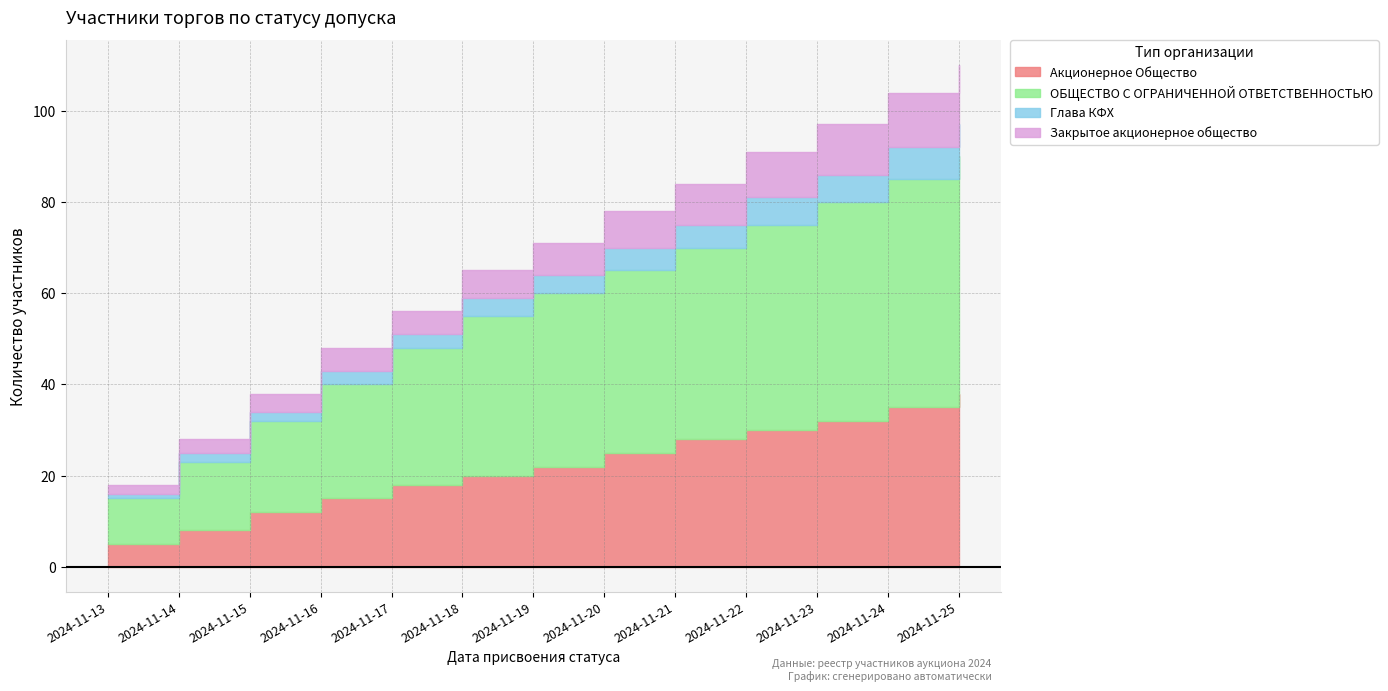

True or false: Акционерное Общество has more than 1 points higher than both neighbors.

False